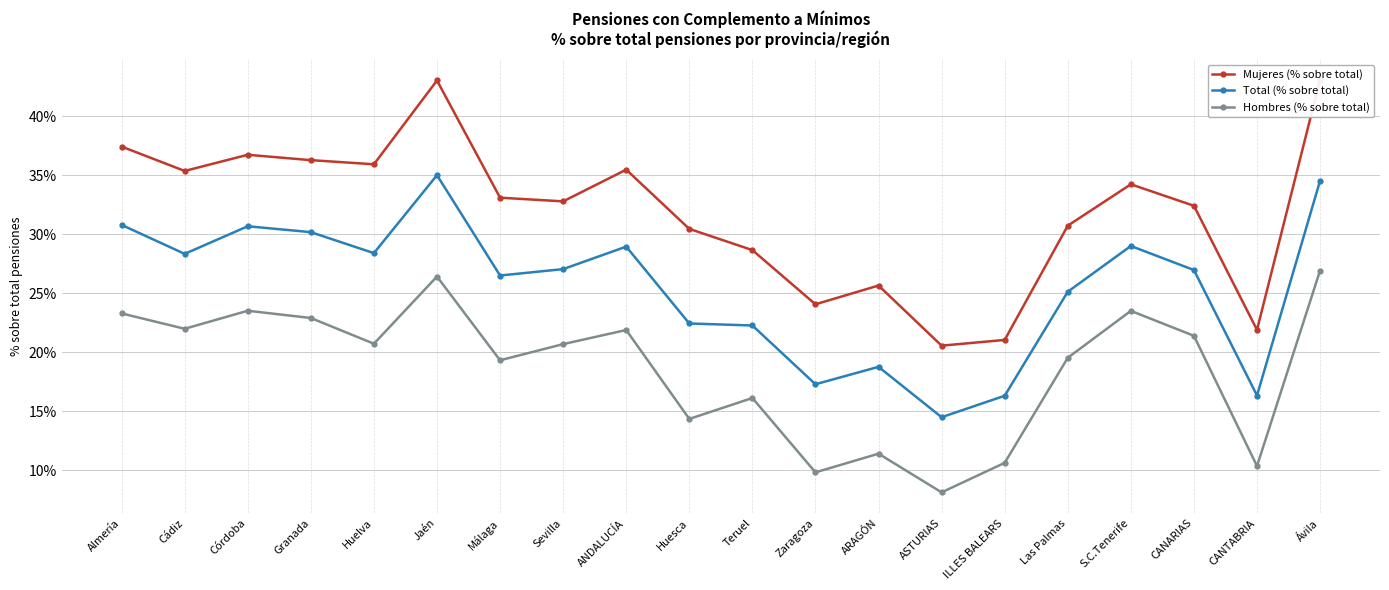

What is the total value across all series at Ávila?

1.0